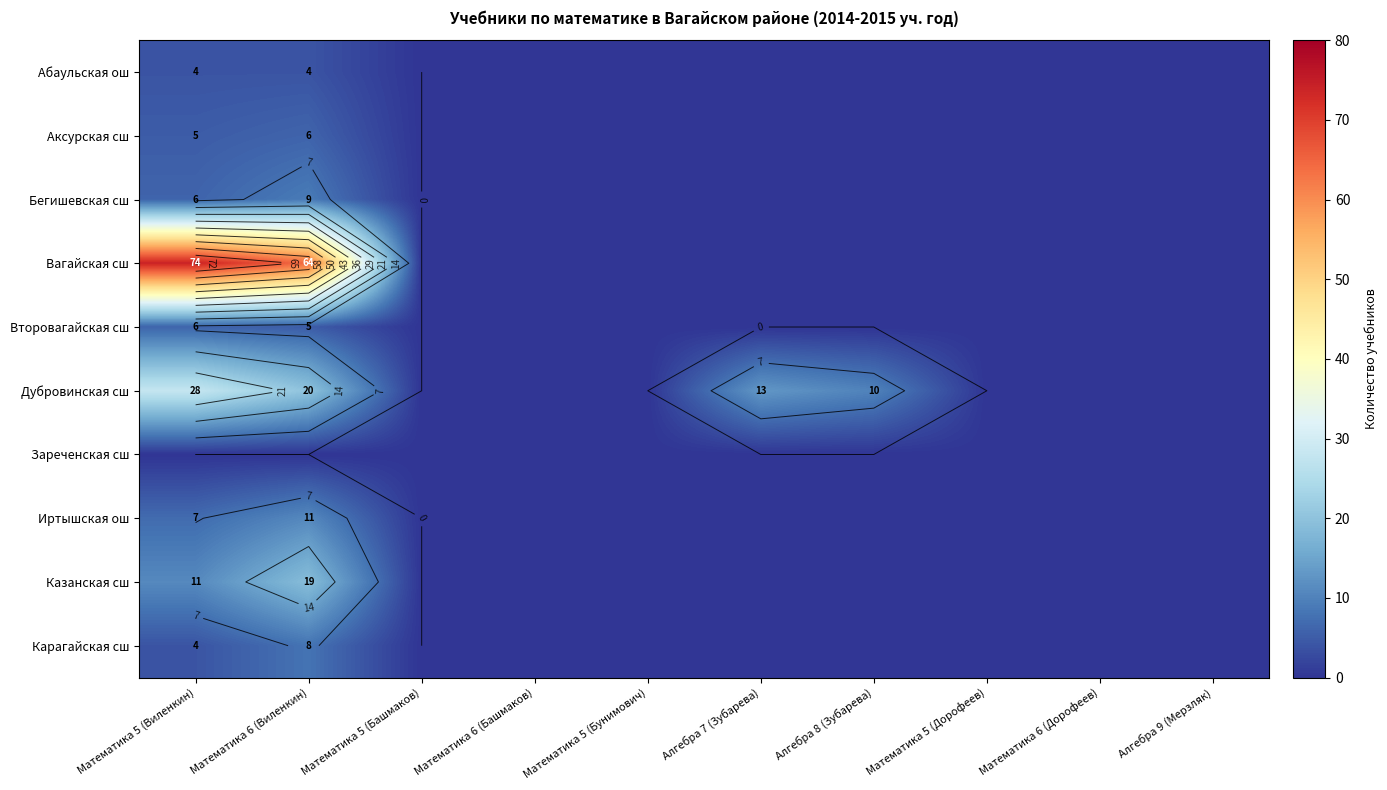

List the labels in order of Вагайская сш value, smallest first.

Математика 5 (Башмаков), Математика 6 (Башмаков), Математика 5 (Бунимович), Алгебра 7 (Зубарева), Алгебра 8 (Зубарева), Математика 5 (Дорофеев), Математика 6 (Дорофеев), Алгебра 9 (Мерзляк), Математика 6 (Виленкин), Математика 5 (Виленкин)